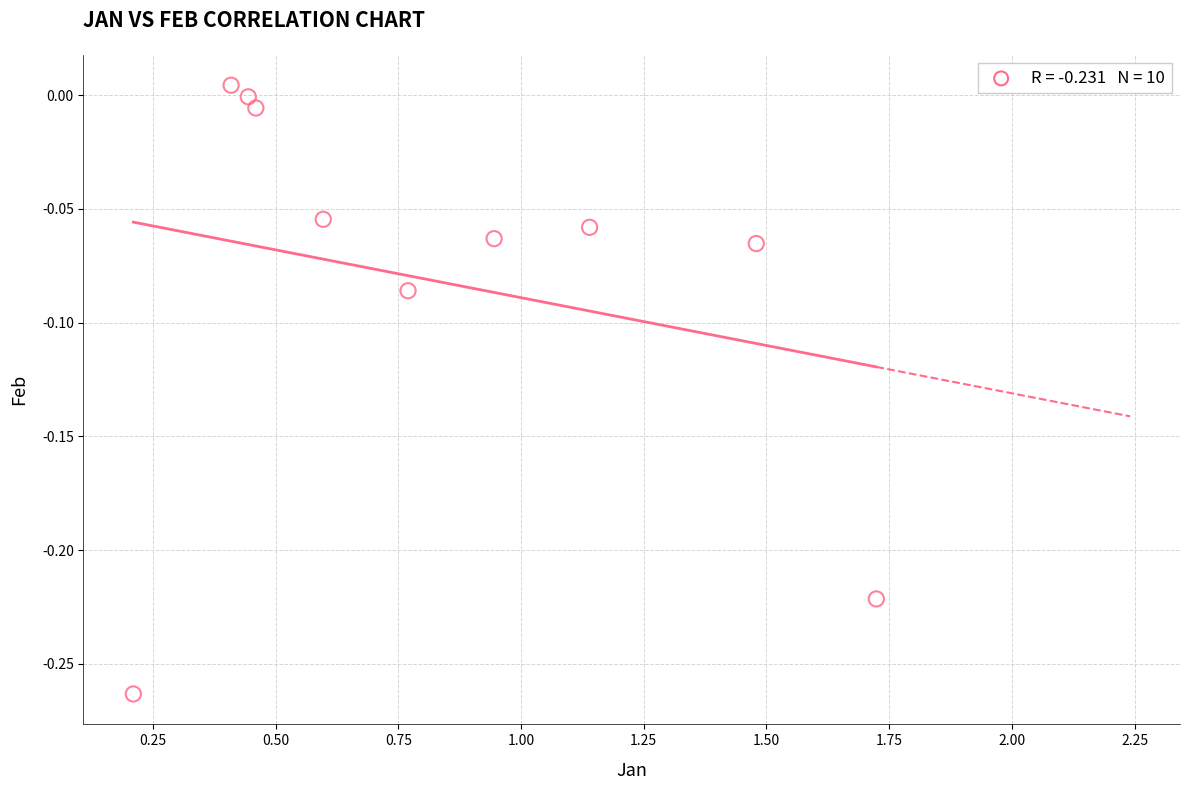

What is the range of Y values (max minus min)?

0.3